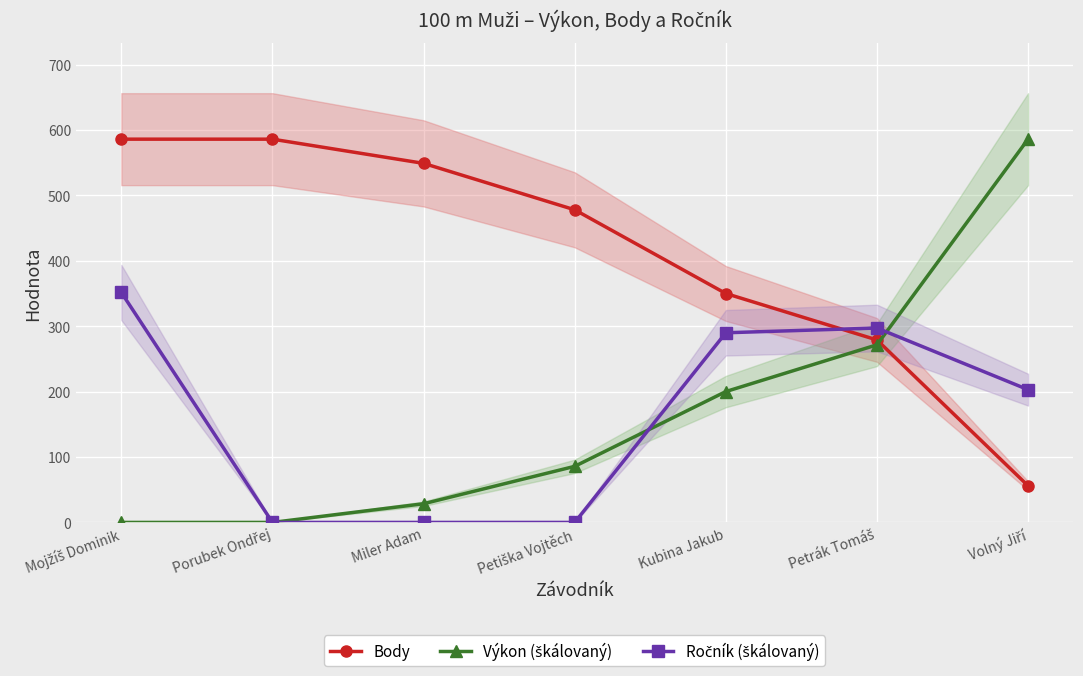

What is the value of the Výkon (škálovaný) point at the 3rd from the left?

28.6